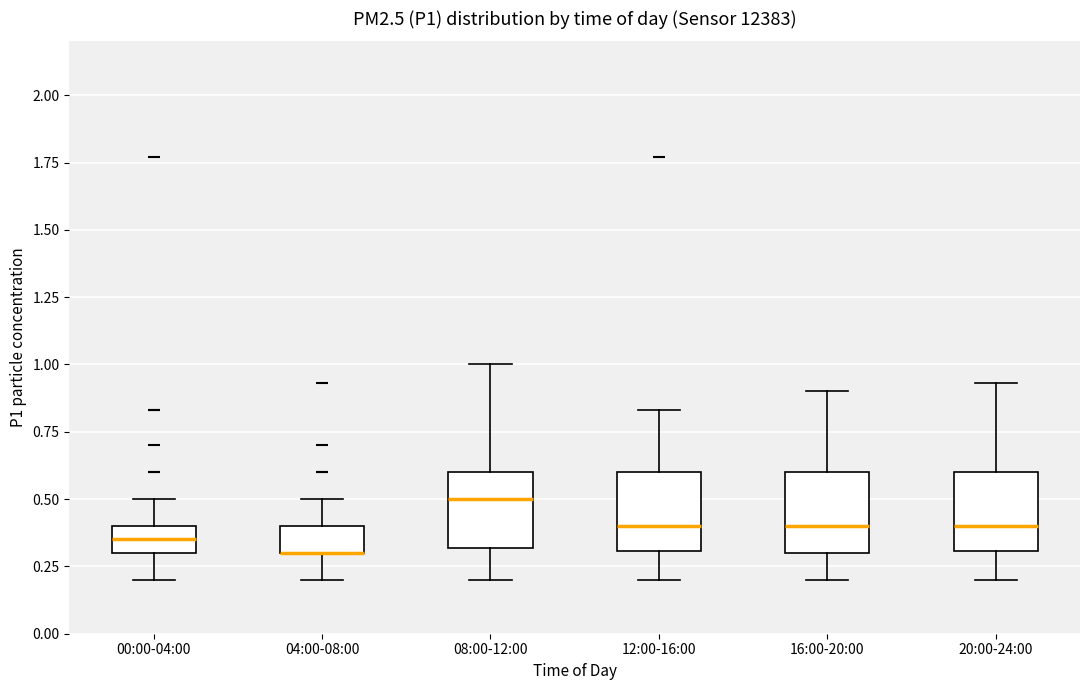

Where is the upper edge of the box for 00:00-04:00 on the y-axis? The values are not printed on the chart, so give them approximately, as read against the axis.

0.40